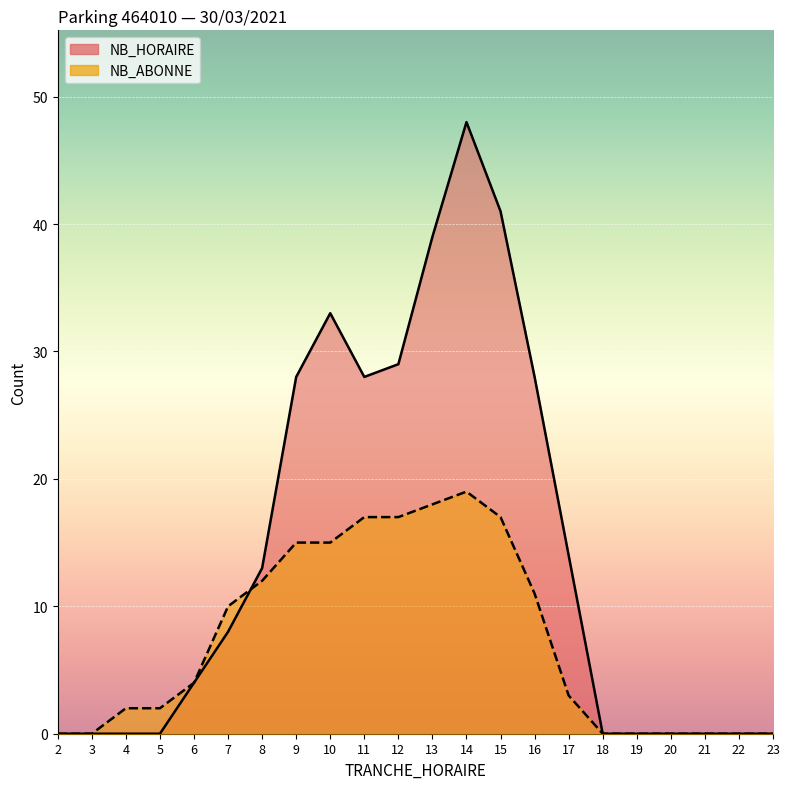

Reading left to right, list all the values displayed in this chart.

NB_HORAIRE: 0	0	0	0	4	8	13	28	33	28	29	39	48	41	28	14	0	0	0	0	0	0
NB_ABONNE: 0	0	2	2	4	10	12	15	15	17	17	18	19	17	11	3	0	0	0	0	0	0